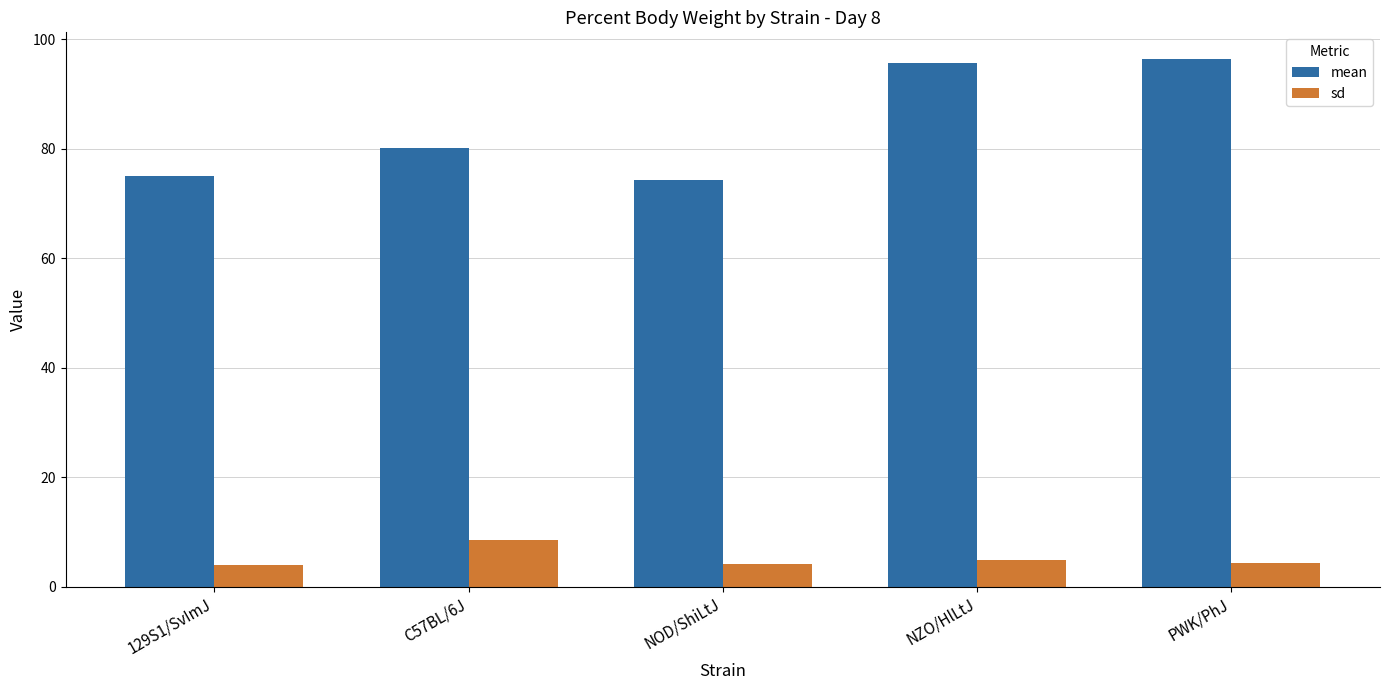

Which series has the largest total across all categories?

mean